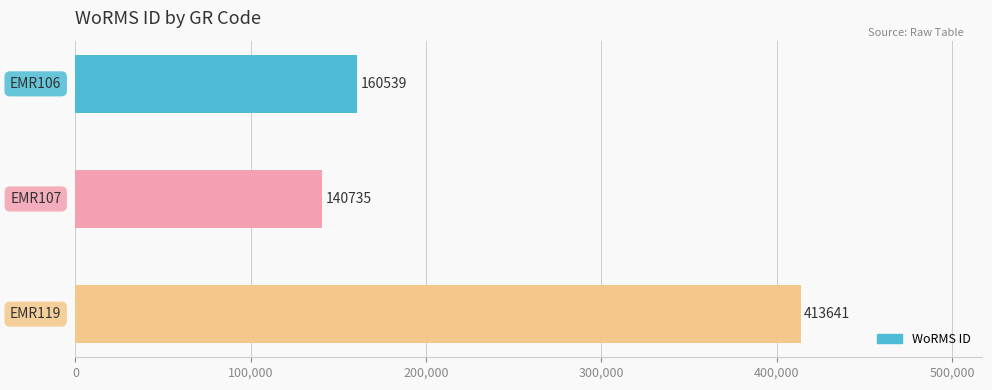

What is the sum of all values?

714915